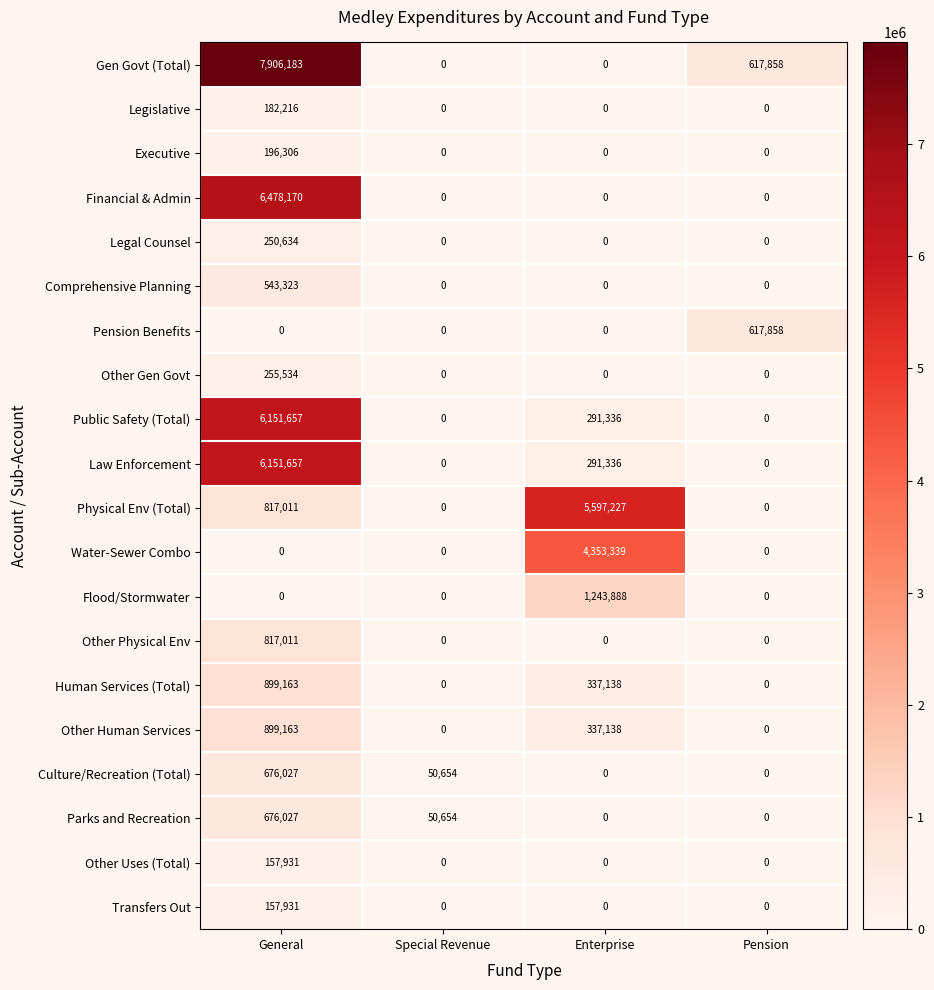

Where is Public Safety (Total) nearest to the value 3075828?

Enterprise